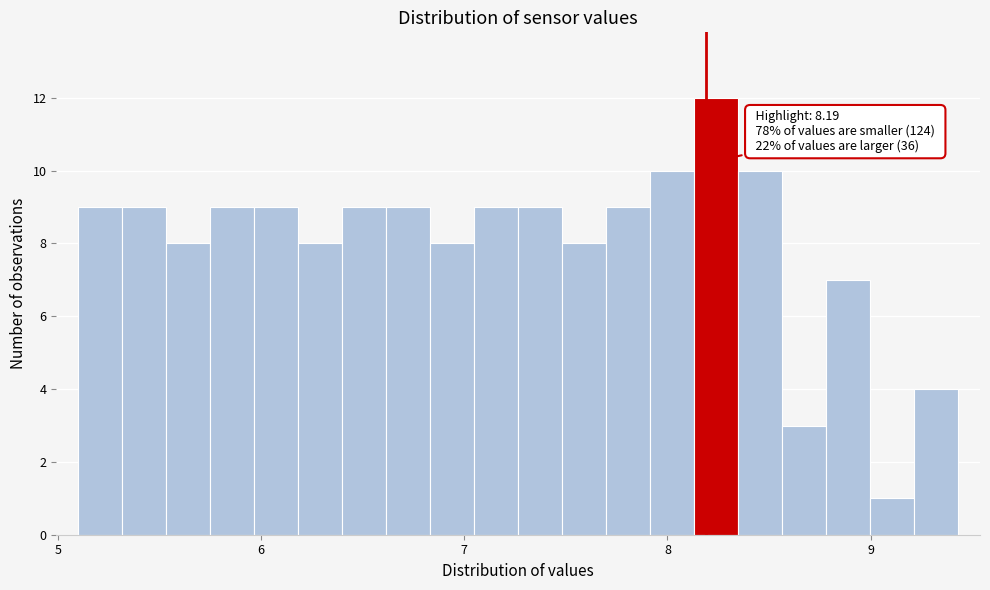

Around what value on the x-axis is the tallest bar? Give the approximate position of its centre, as read against the axis.

8.2